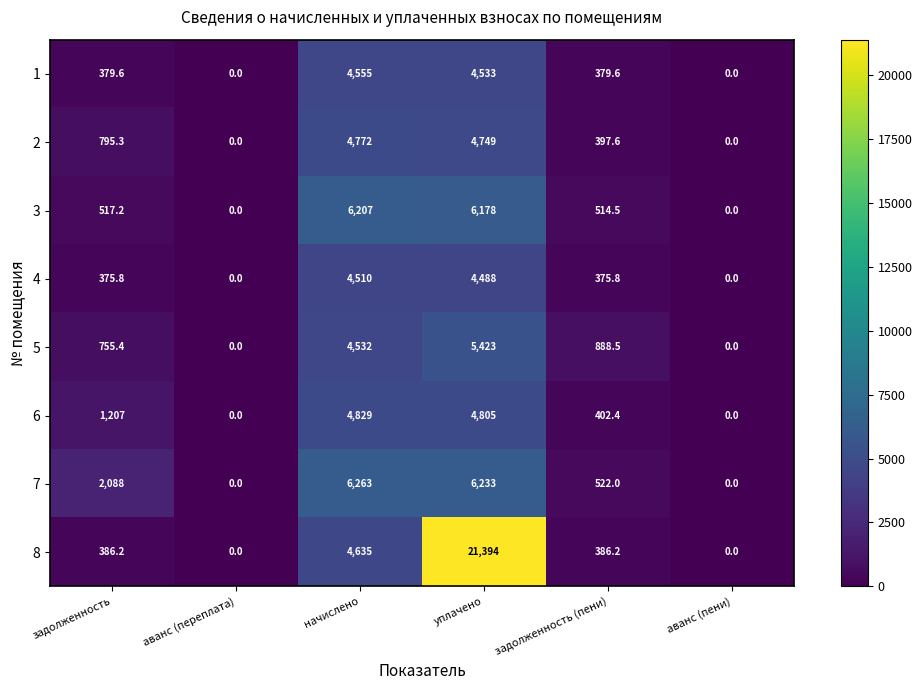

At which label does 1 reach its peak?

начислено